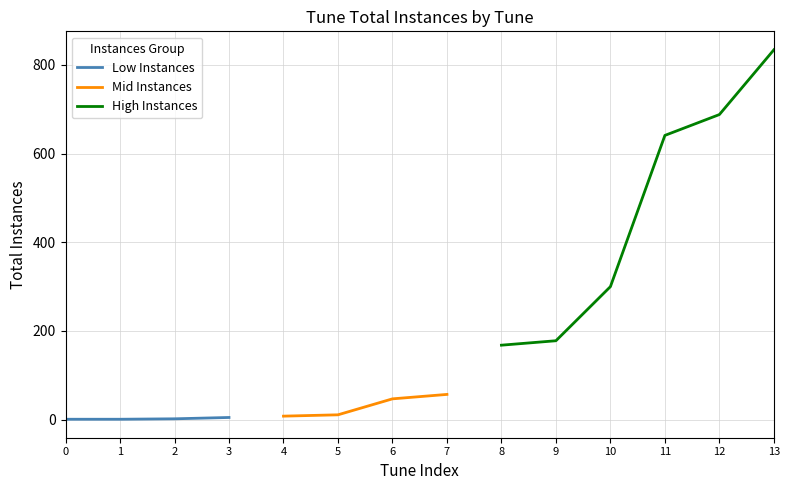

What is the minimum value shown in the chart?

1